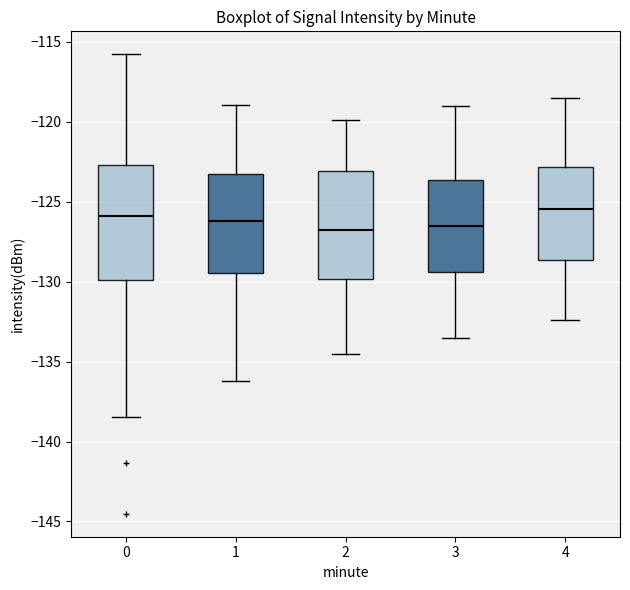

Where does the lower whisker of the box at x = 0 end on the y-axis? The values are not printed on the chart, so give them approximately, as read against the axis.

-138.5